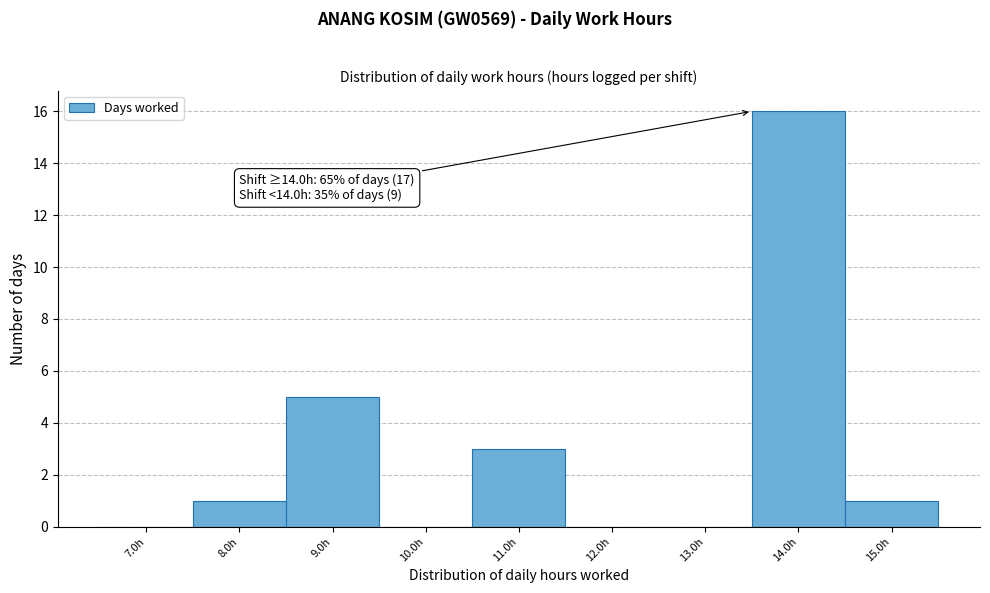

Reading left to right, extract all data points from this chart.

7.0h=0	8.0h=1	9.0h=5	10.0h=0	11.0h=3	12.0h=0	13.0h=0	14.0h=16	15.0h=1